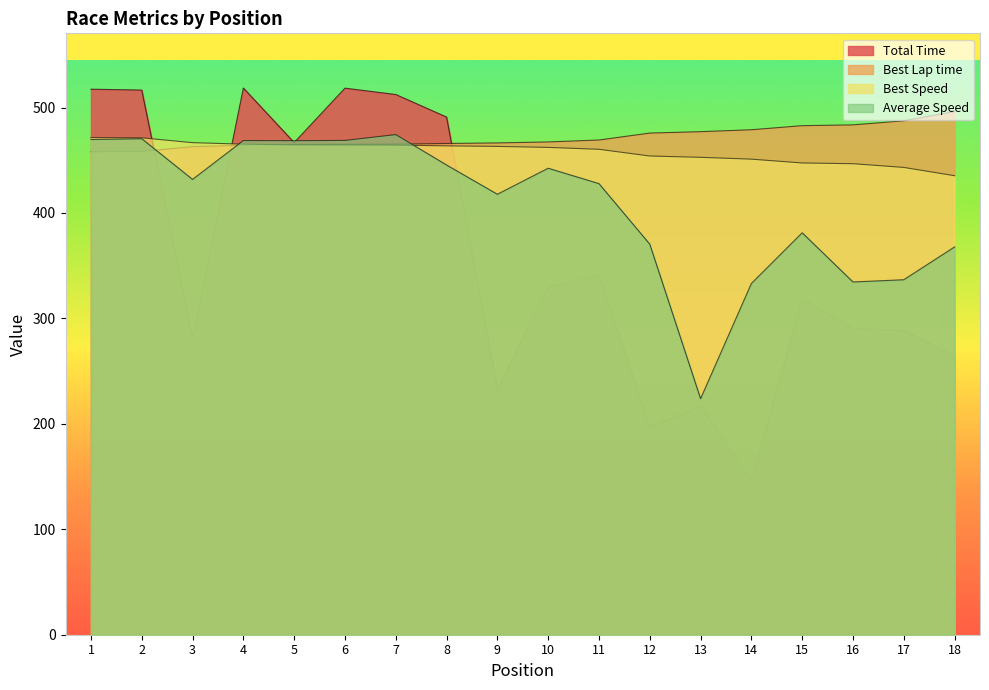

Which series has the largest total across all categories?

Best Lap time